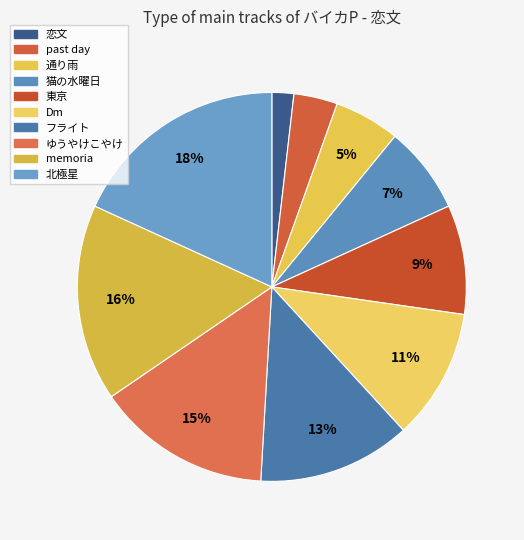

Which slice is the largest?

北極星